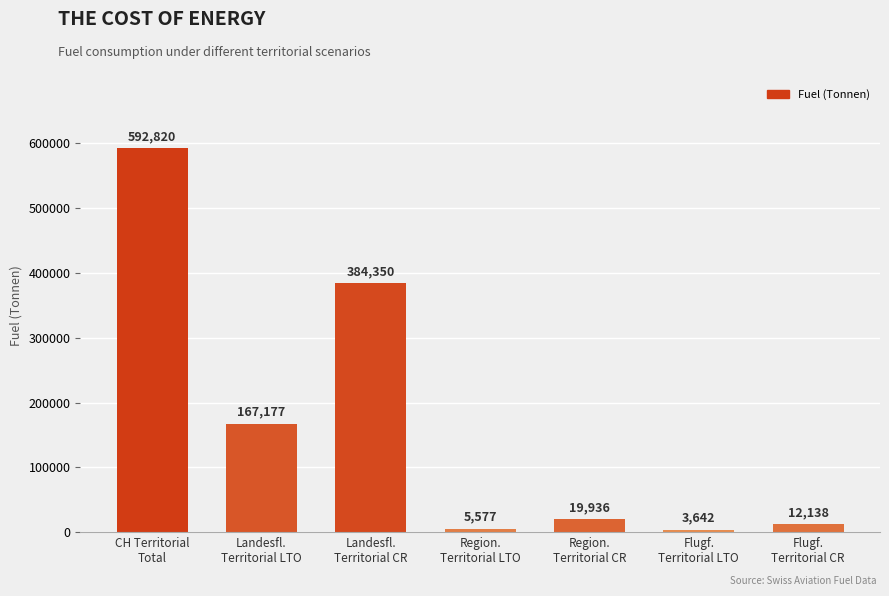

List the labels in order of value, largest first.

CH Territorial
Total, Landesfl.
Territorial CR, Landesfl.
Territorial LTO, Region.
Territorial CR, Flugf.
Territorial CR, Region.
Territorial LTO, Flugf.
Territorial LTO